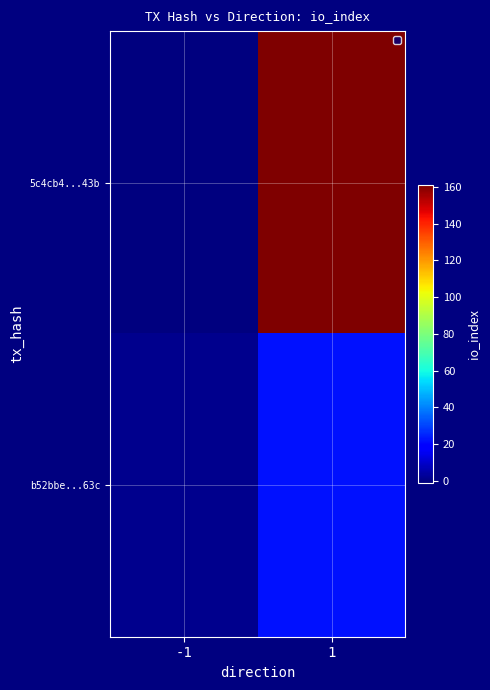

Reading left to right, extract all data points from this chart.

5c4cb4...43b: -1=-1	1=161
b52bbe...63c: -1=1	1=22